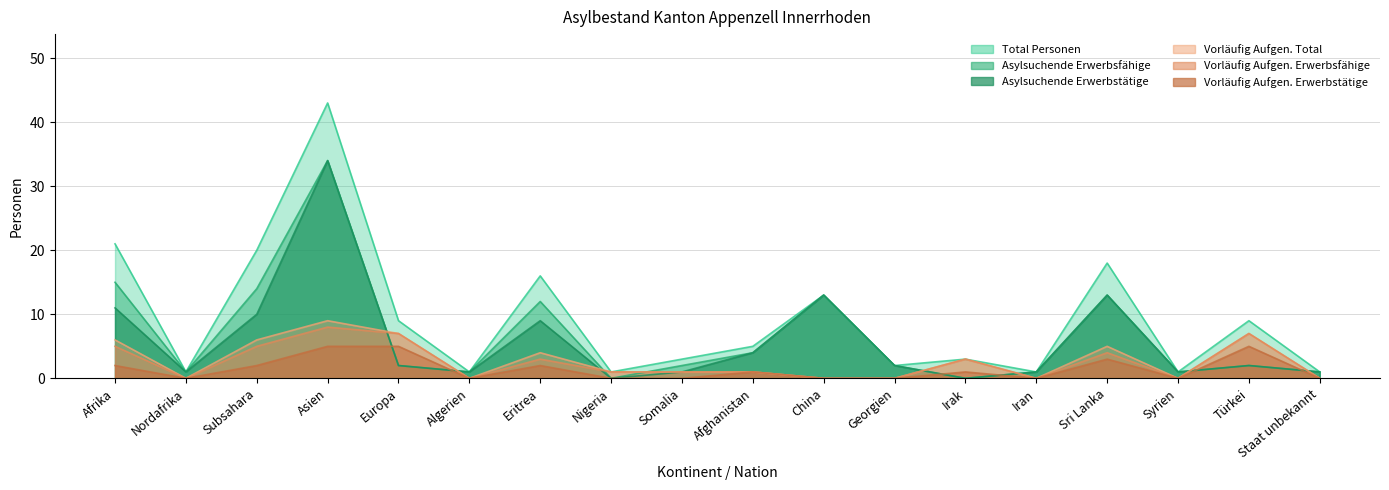

What is the highest value of the Vorläufig Aufgen. Total series?

9